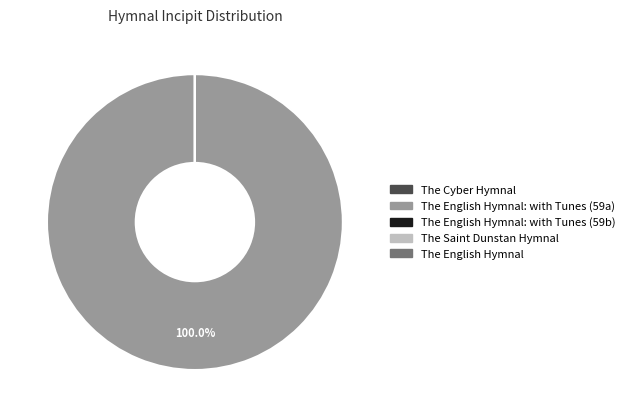

Is there a majority slice in this chart?

Yes